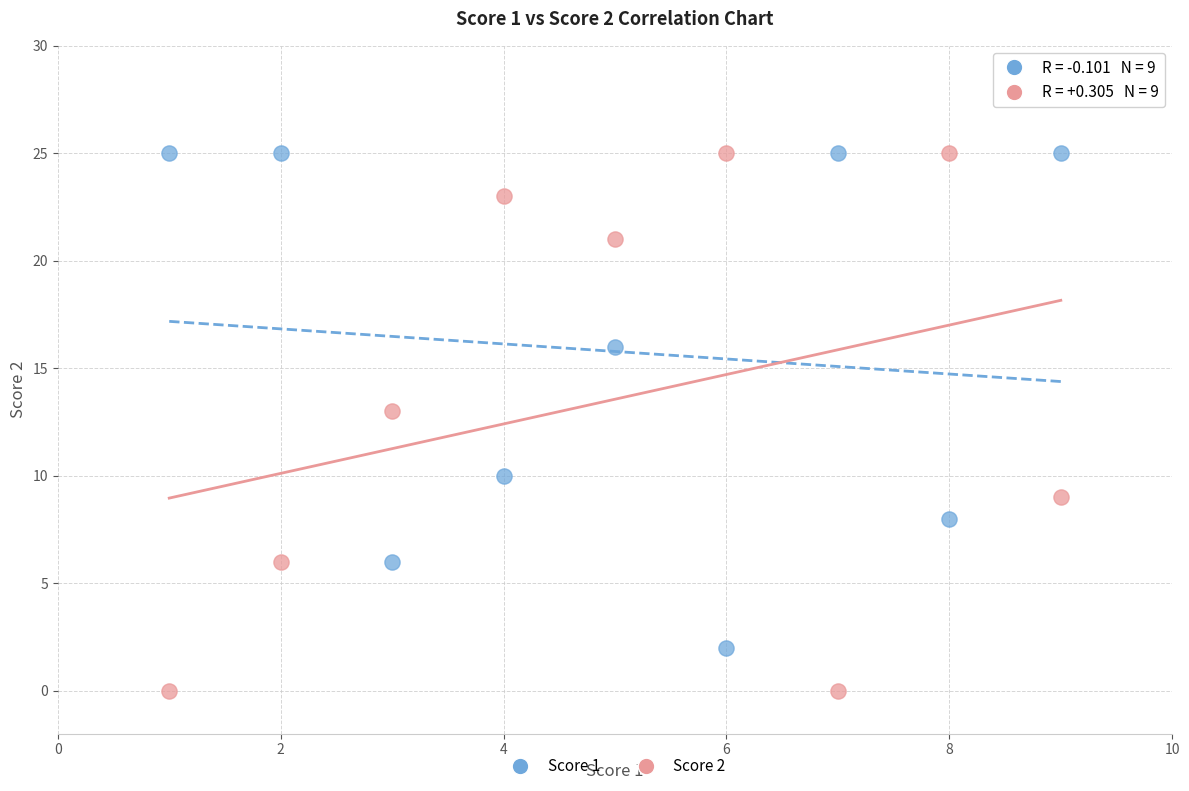

Which series reaches the minimum Y coordinate?

Score 2